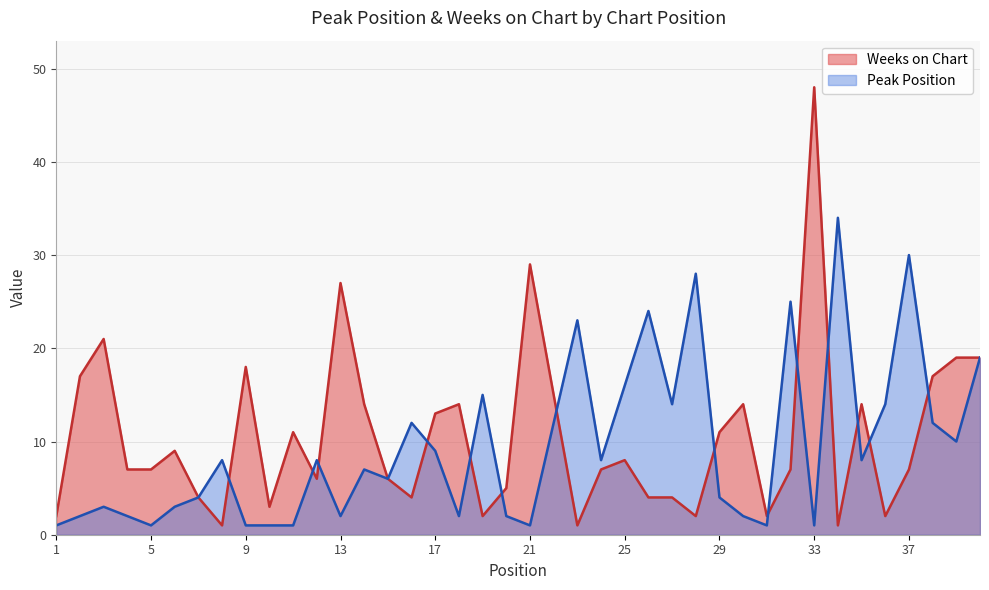

What is the value of the Peak Position point at the 20th from the left?

2